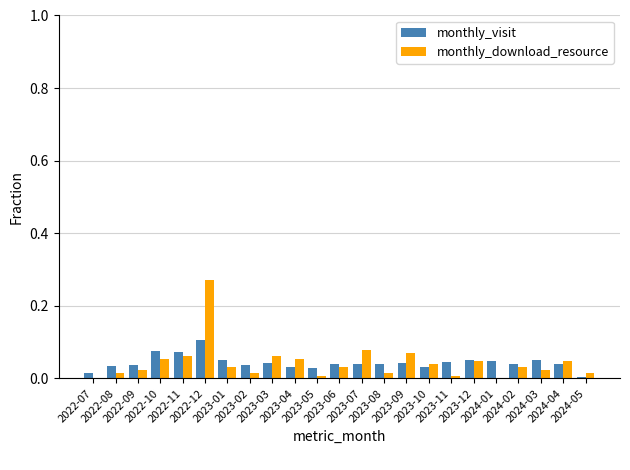

Where is monthly_download_resource nearest to the value 0?

2022-07